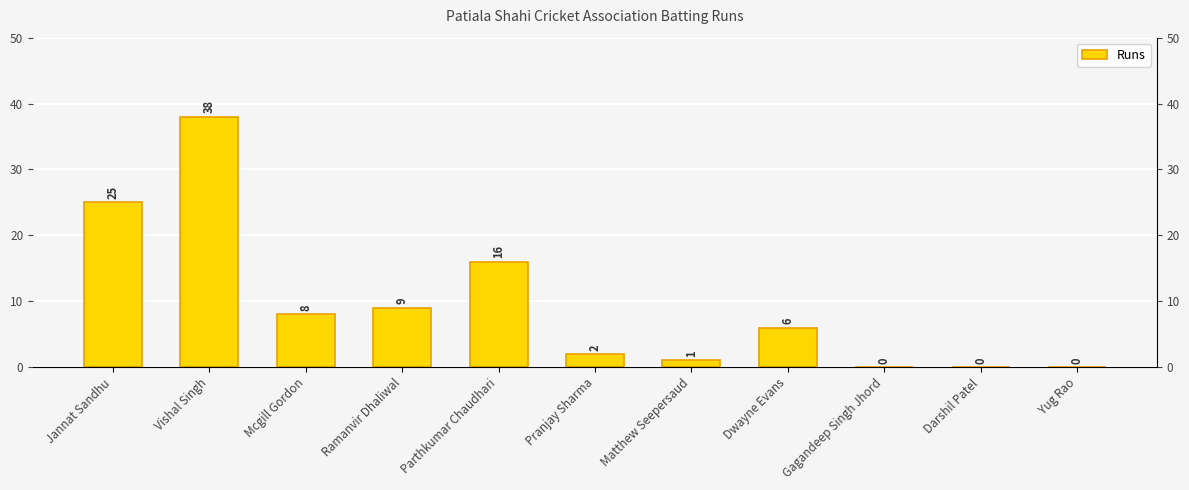

What is the change in value from Mcgill Gordon to Ramanvir Dhaliwal?

+1